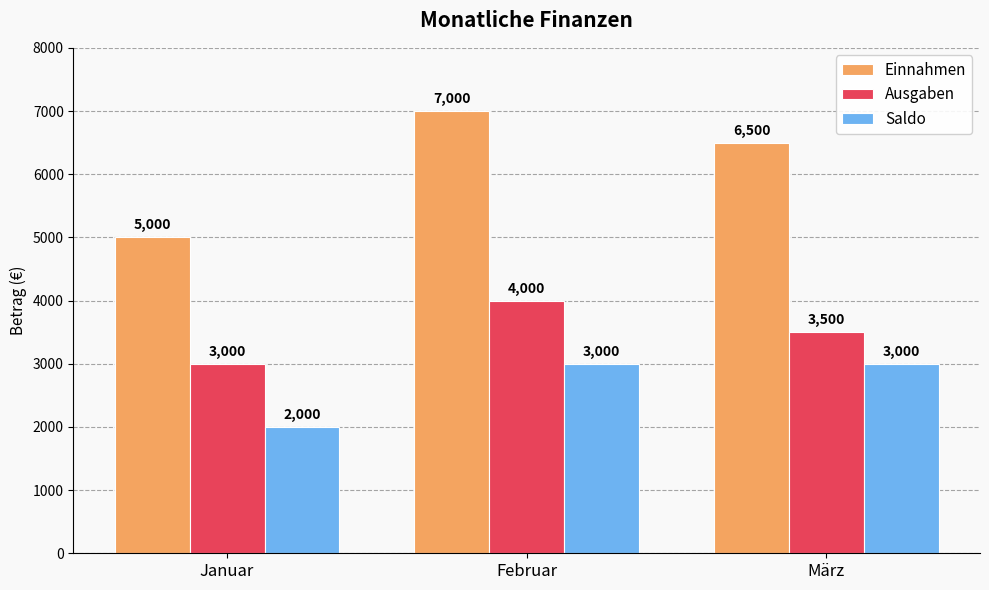

How many distinct data groups are displayed?

3